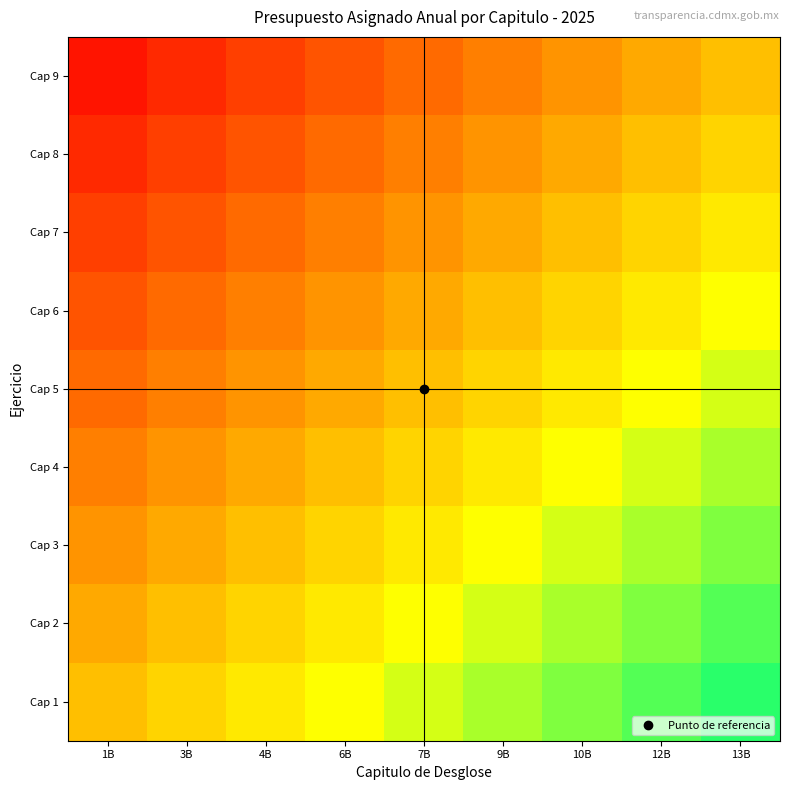

At which category is the sum across all series the highest?

13B